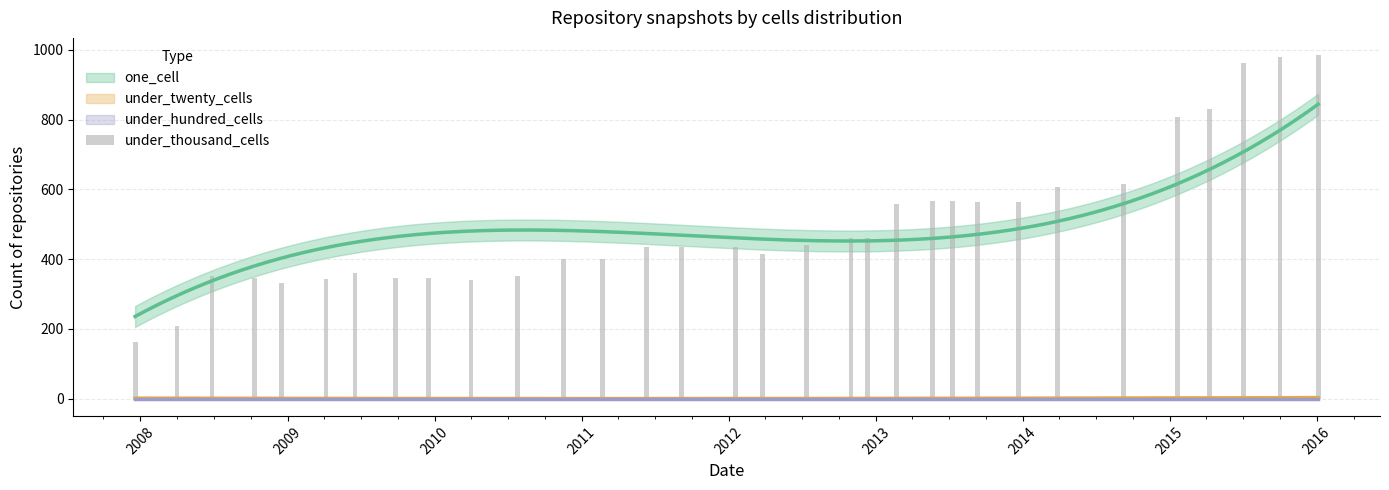

Reading left to right, list all the values displayed in this chart.

163	208	351	347	332	342	360	345	346	341	351	401	399	434	434	436	414	440	459	459	558	567	567	564	565	607	614	807	831	961	980	985